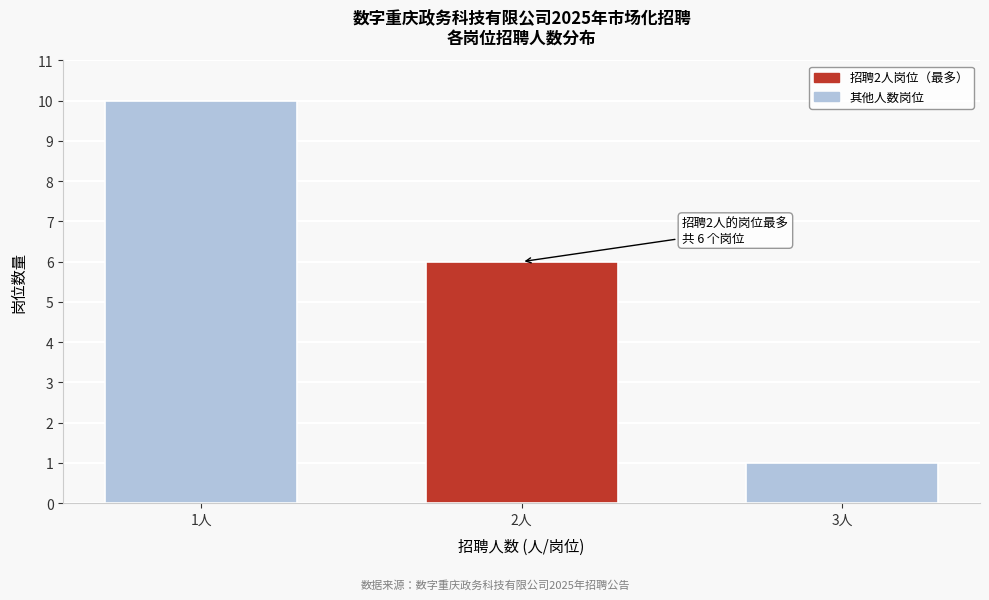

Reading right to left, extract all data points from this chart.

1	6	10